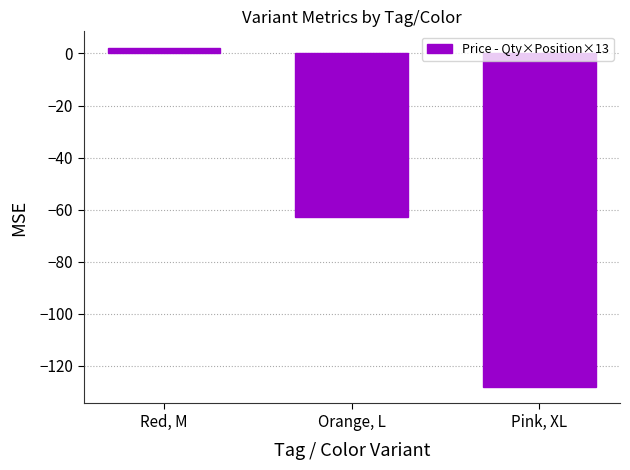

What is the average value?

-63